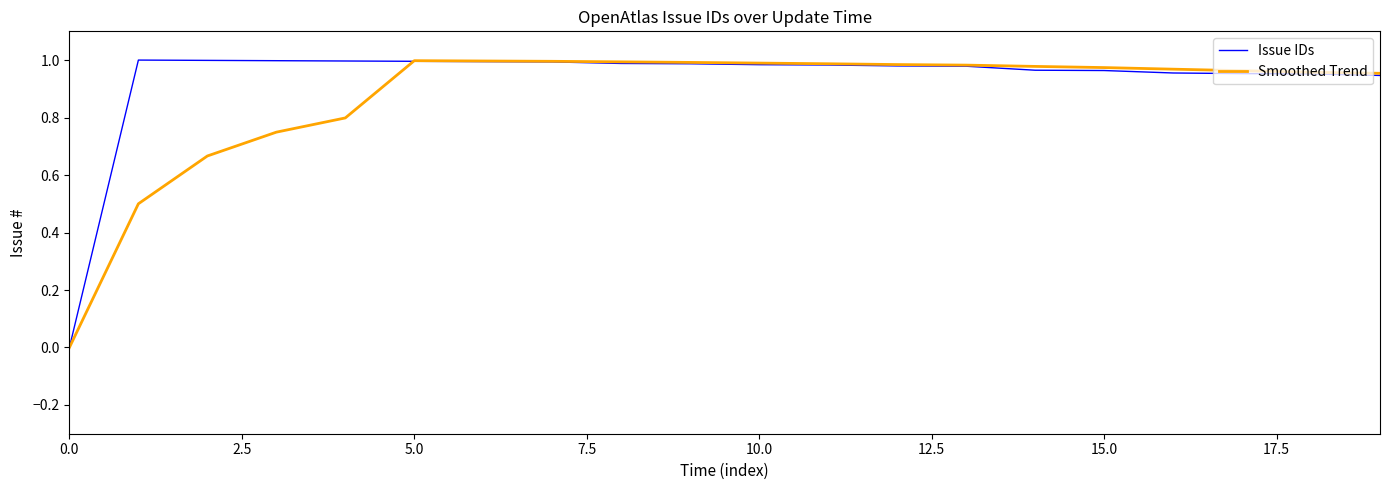

Which series has the largest total across all categories?

Issue IDs